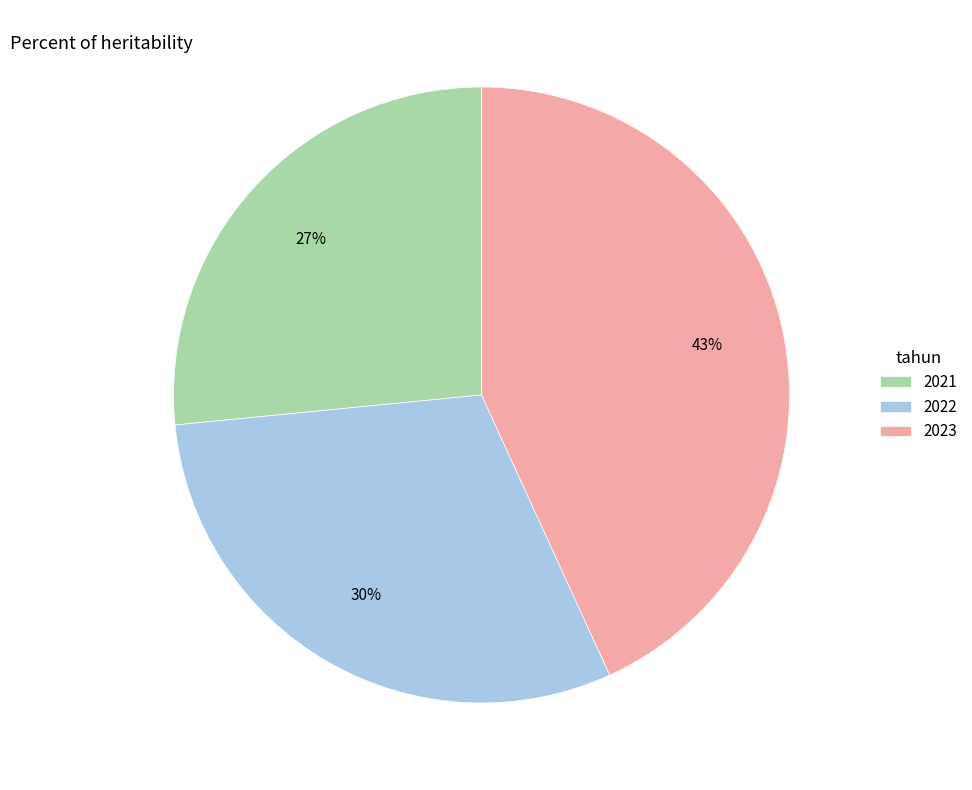

What is the ratio of the value at 2023 to the value at 2021?

1.6